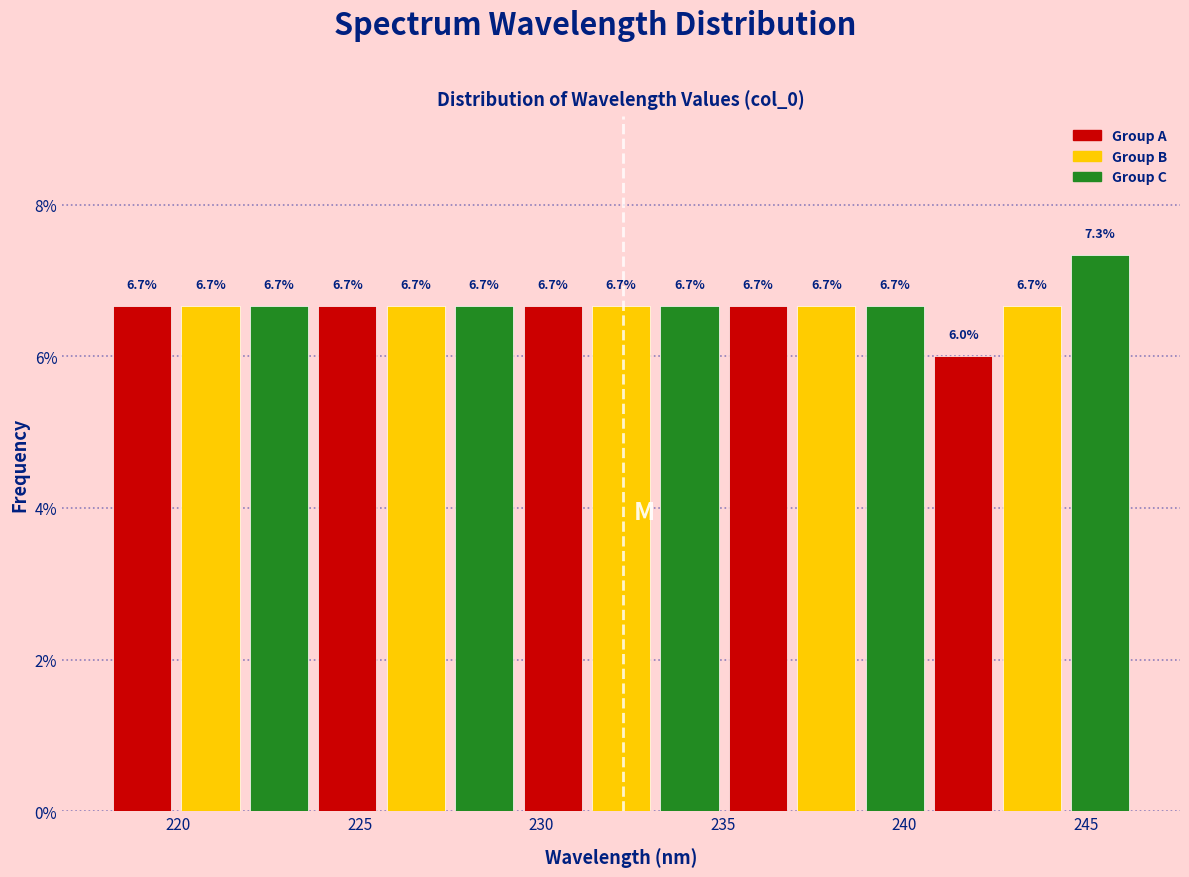

Read against the x-axis, roughly where is the centre of the tallest bar?

245.5